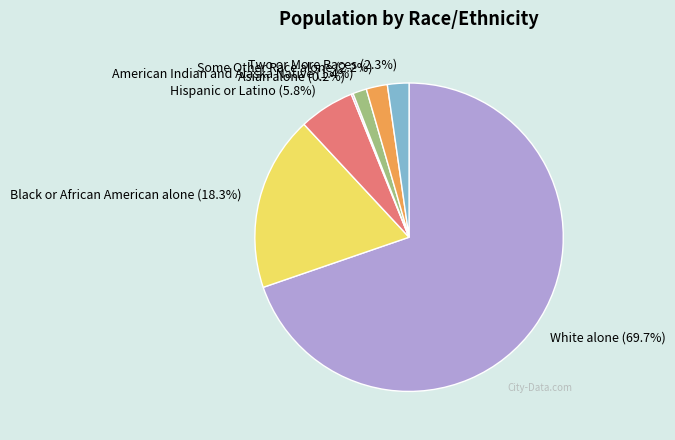

Does any single category account for the majority?

Yes